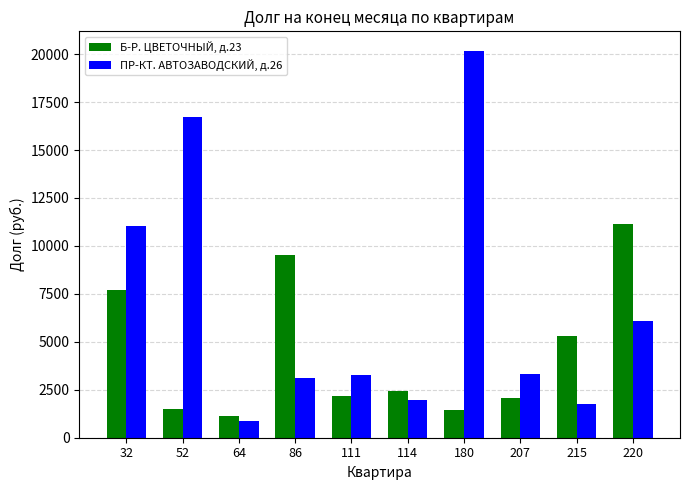

What is the difference between the highest and lowest values at 220?

5038.2